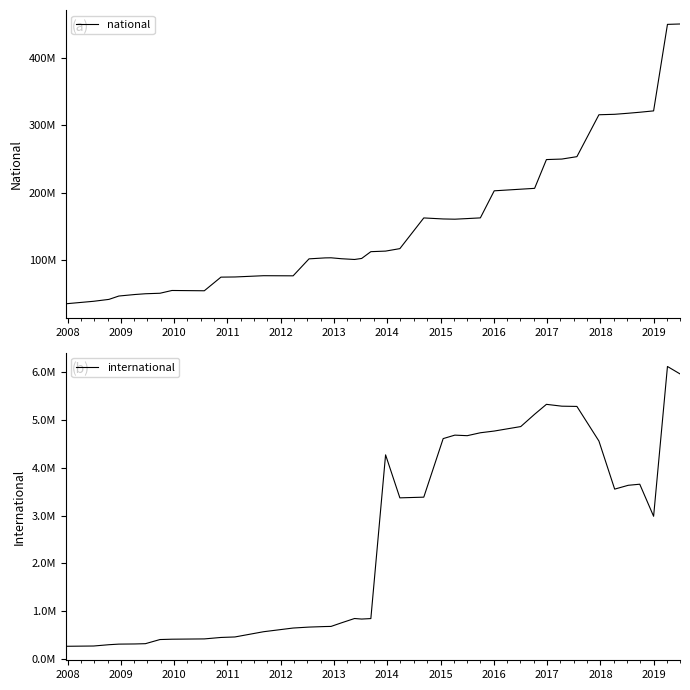

Which series has the largest total across all categories?

national